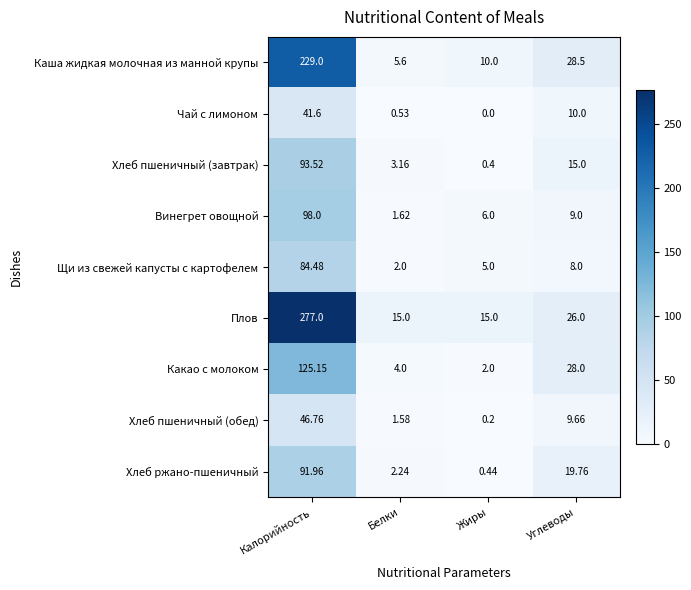

Is the value of Хлеб пшеничный (обед) at Углеводы greater than the value of Какао с молоком at Белки?

Yes